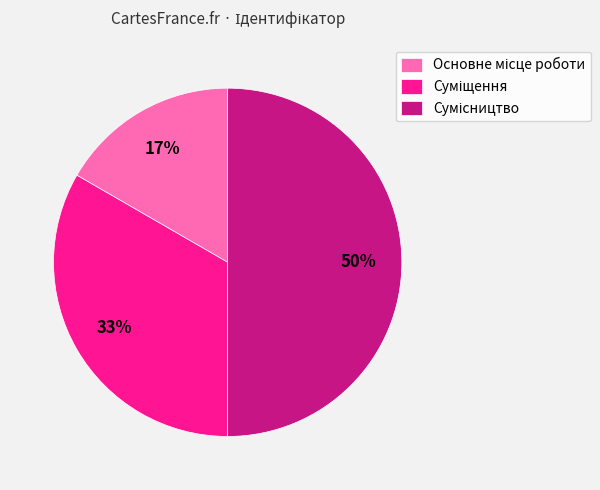

To the nearest percent, what is the difference between the largest and smallest slice percentages?

33%